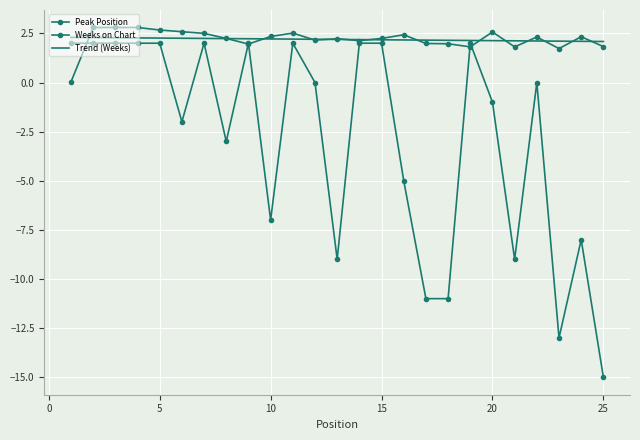

What is the average value of the Peak Position series?

-2.9